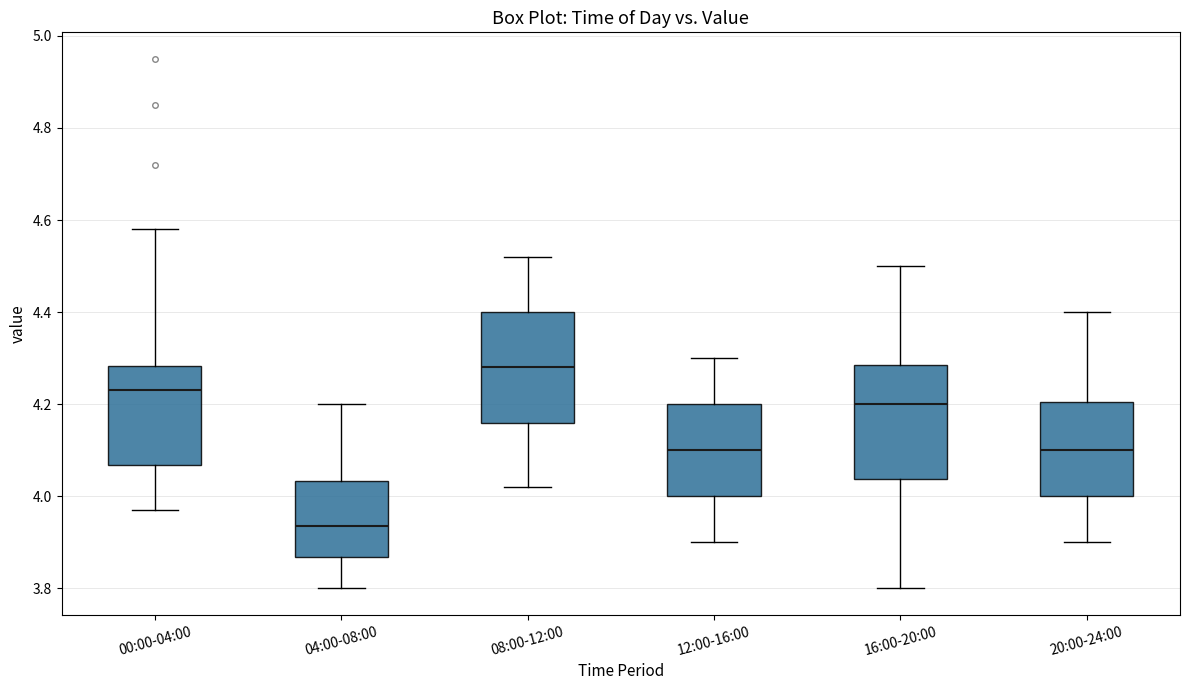

Where does the median line of the box for 04:00-08:00 sit on the y-axis? The values are not printed on the chart, so give them approximately, as read against the axis.

3.94